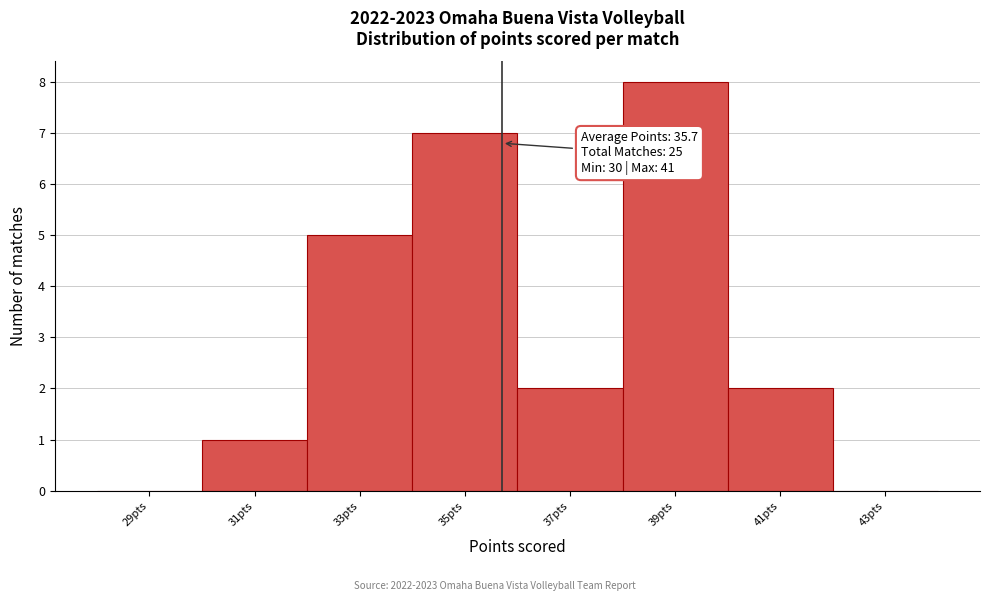

Which range on the x-axis has the tallest bar?

38 to 40